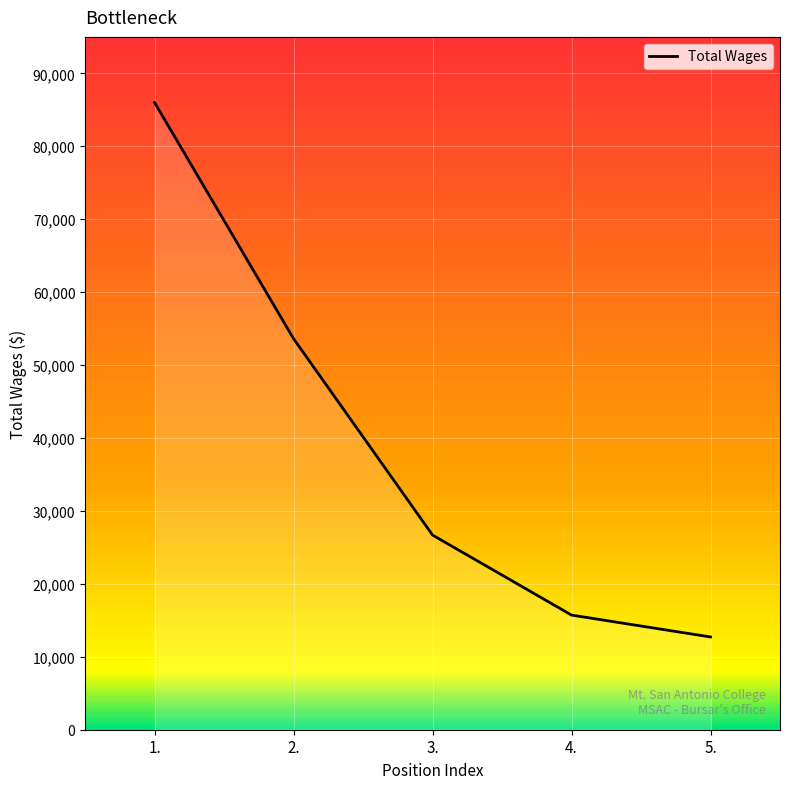

Is it true that the value at 4. is 22594?

False